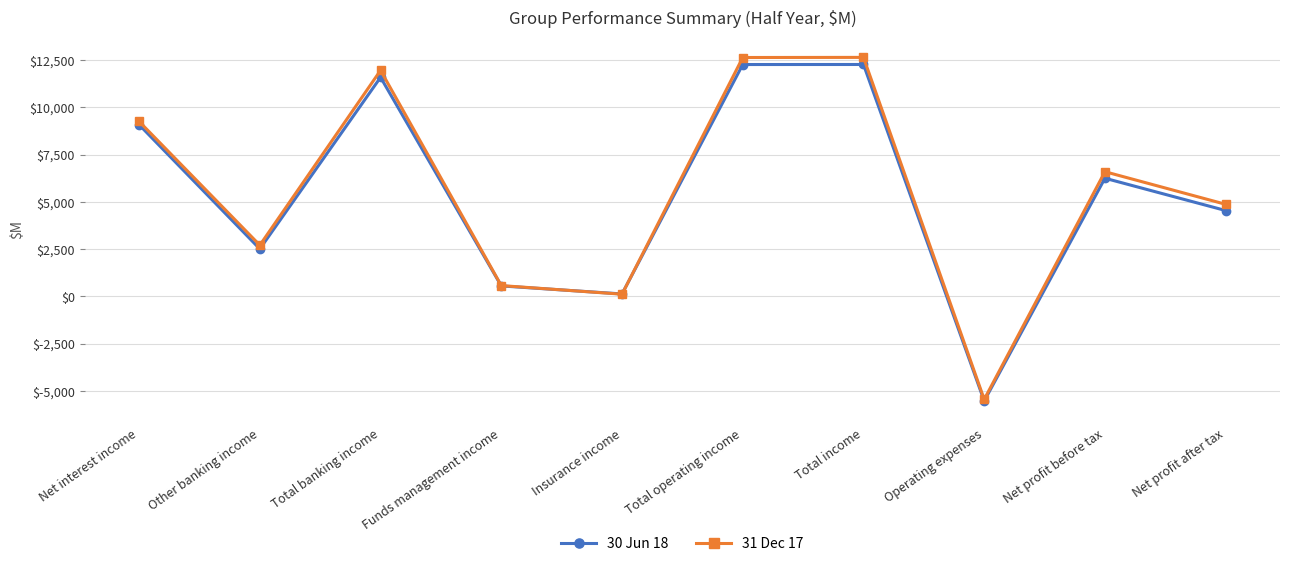

After their last crossing, which series has the higher values: 31 Dec 17 or 30 Jun 18?

31 Dec 17